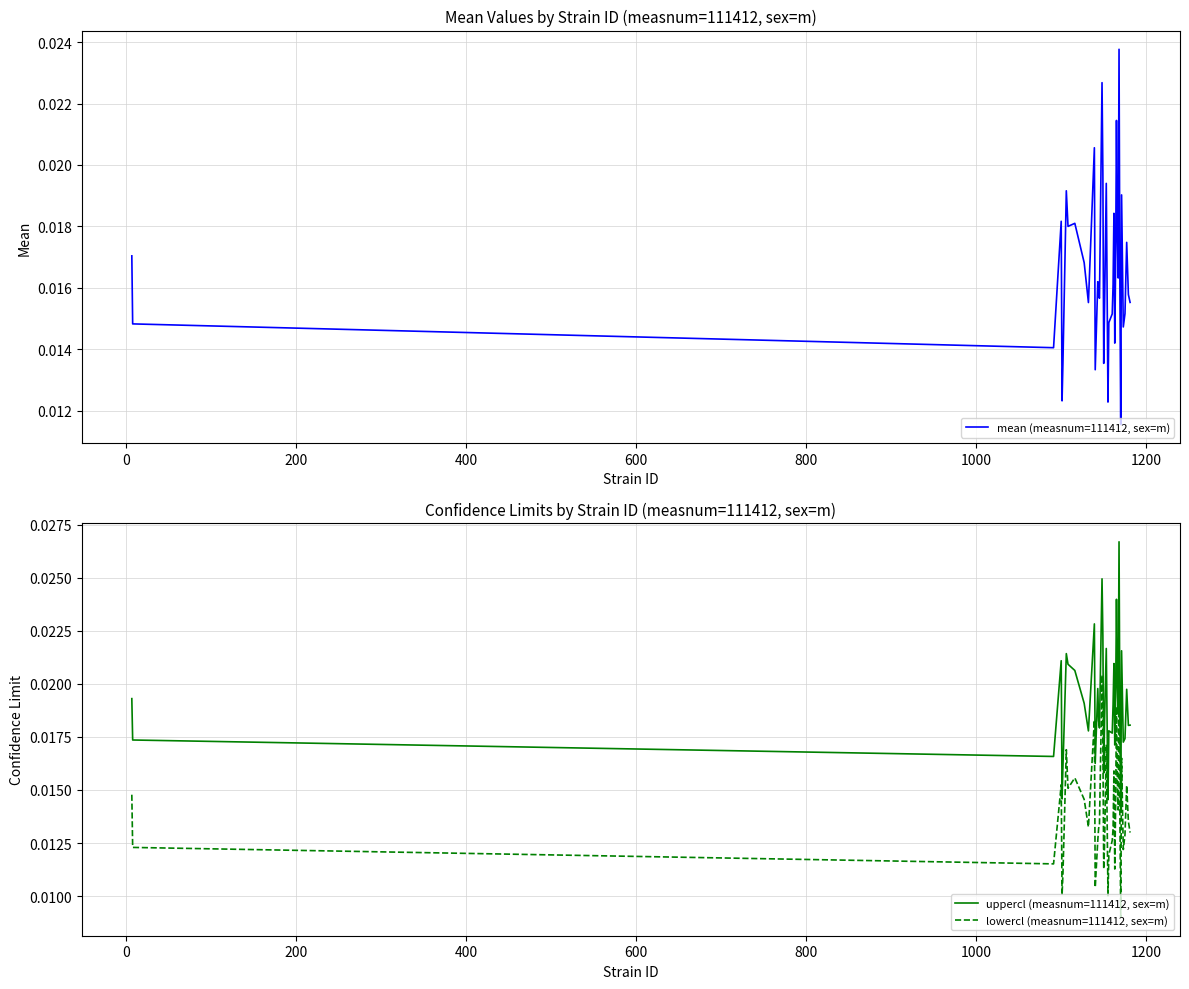

True or false: lowercl (measnum=111412, sex=m) and uppercl (measnum=111412, sex=m) cross at least once.

False